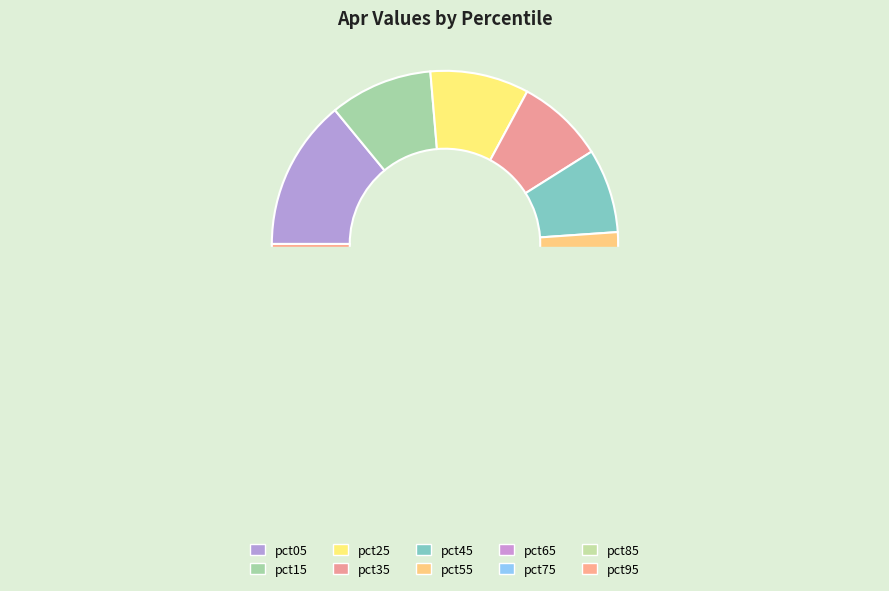

How many slices are in this pie chart?

10